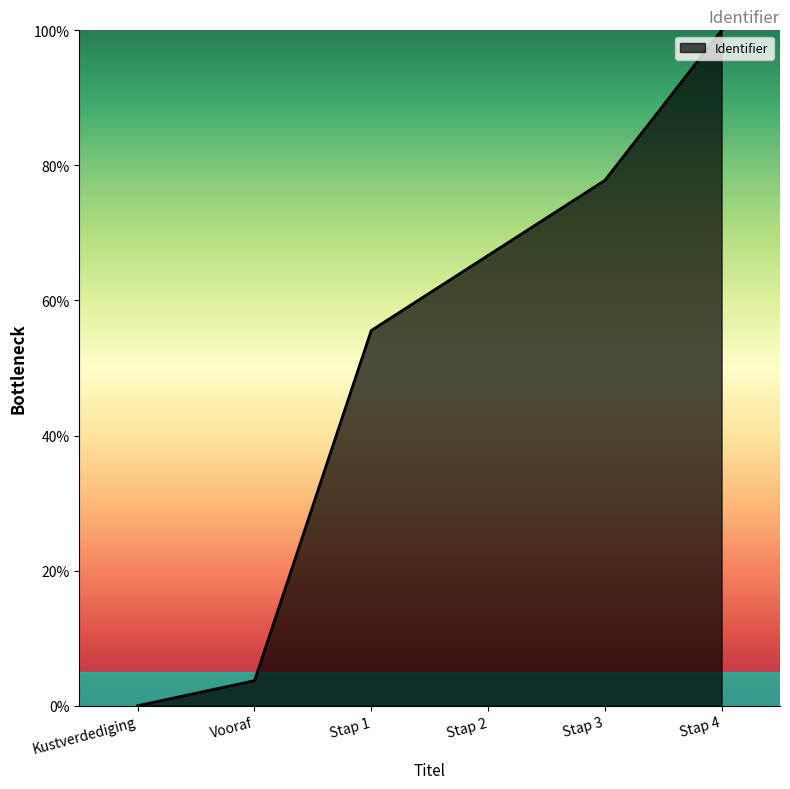

What is the change in value from Vooraf to Stap 2?

+63.0